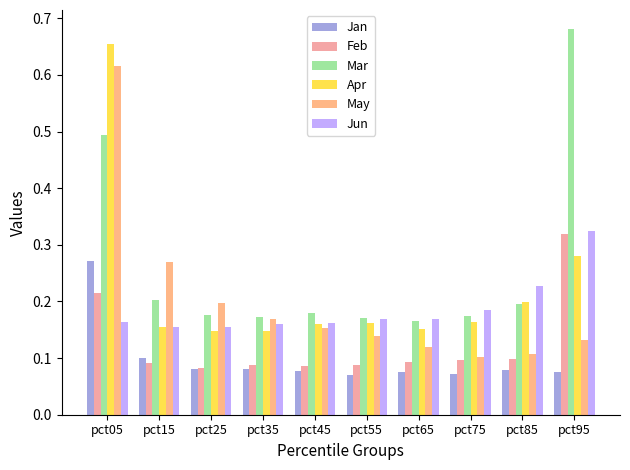

What value does the Mar series have at pct05?

0.5